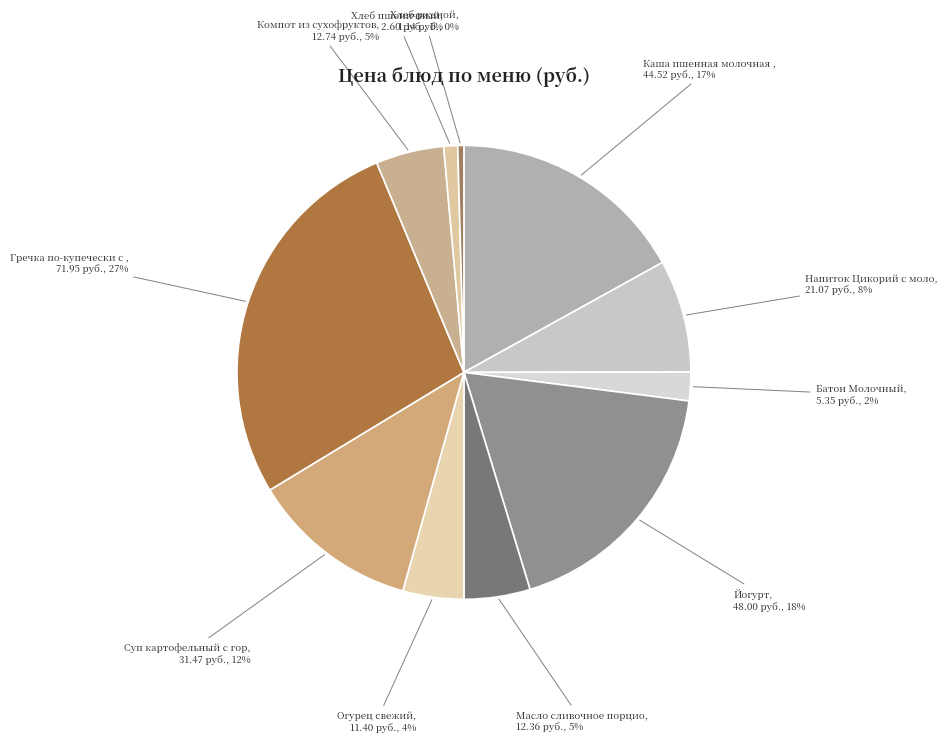

Which category has the biggest portion of the pie?

Гречка по-купечески с курой и овощами